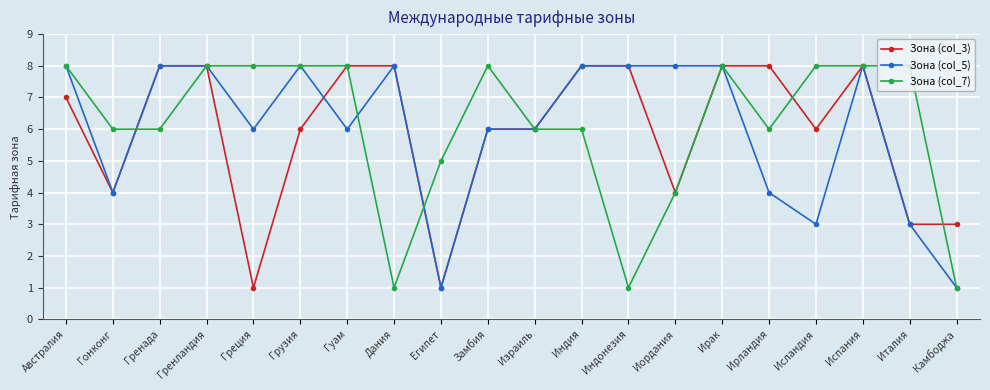

Is it true that Зона (col_5) equals 4 at Греция?

False